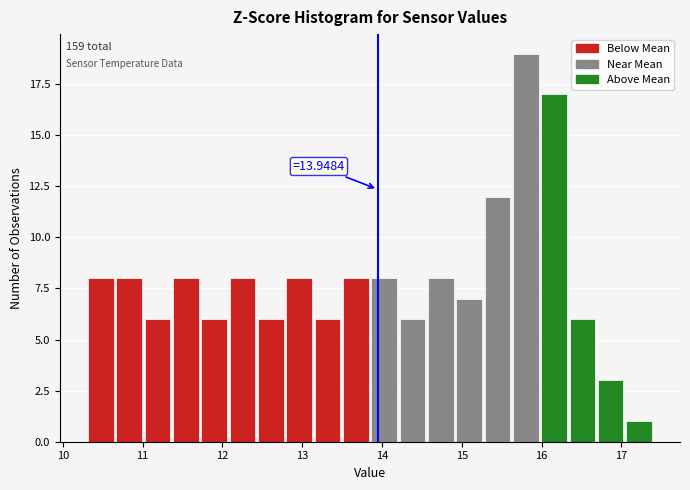

Read against the x-axis, roughly where is the centre of the tallest bar?

15.8